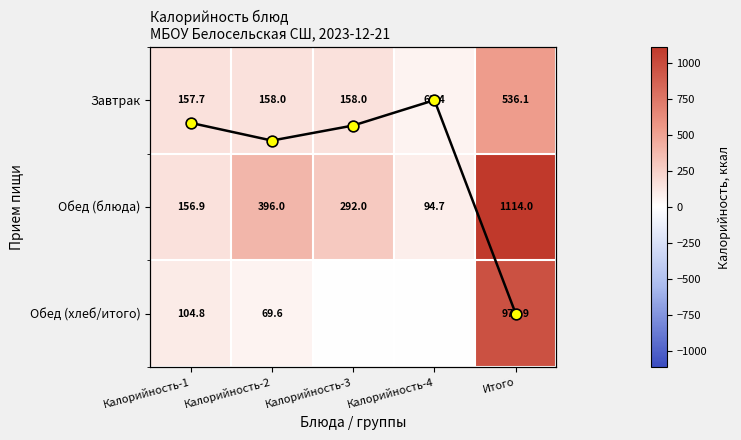

Is the value of Завтрак at Калорийность-1 greater than the value of Обед (хлеб/итого) at Калорийность-2?

Yes